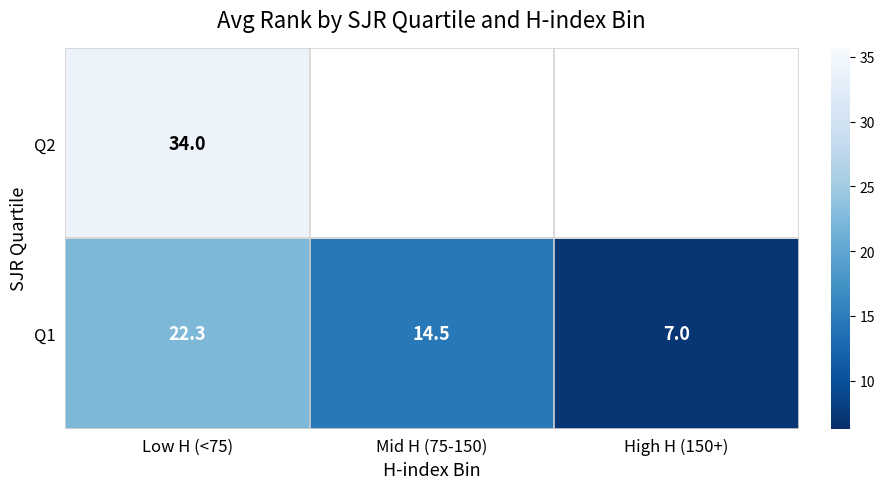

How many data points in Q1 are less than 14?

1